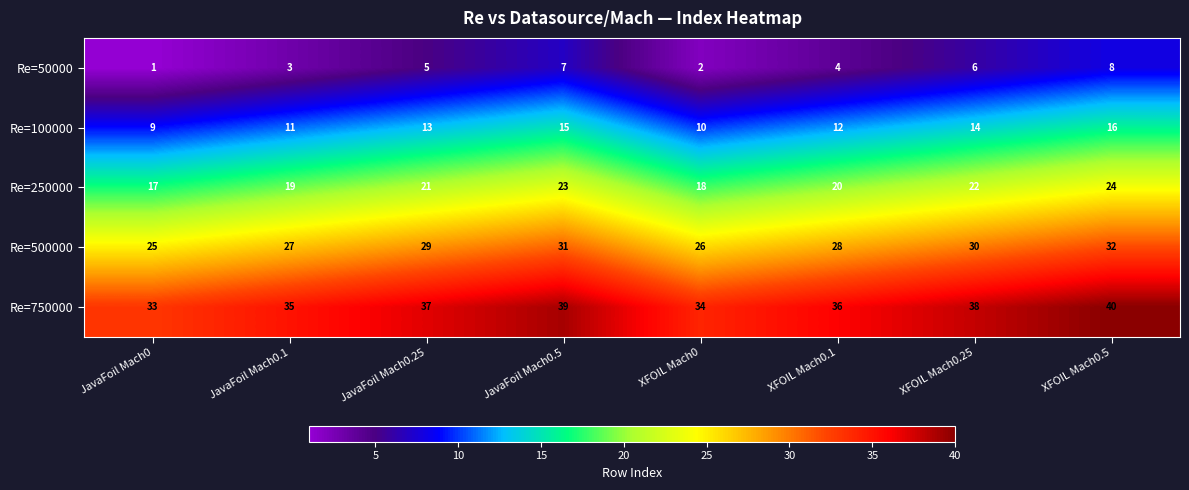

What is the difference between the Re=100000 values at JavaFoil Mach0.1 and JavaFoil Mach0.5?

4